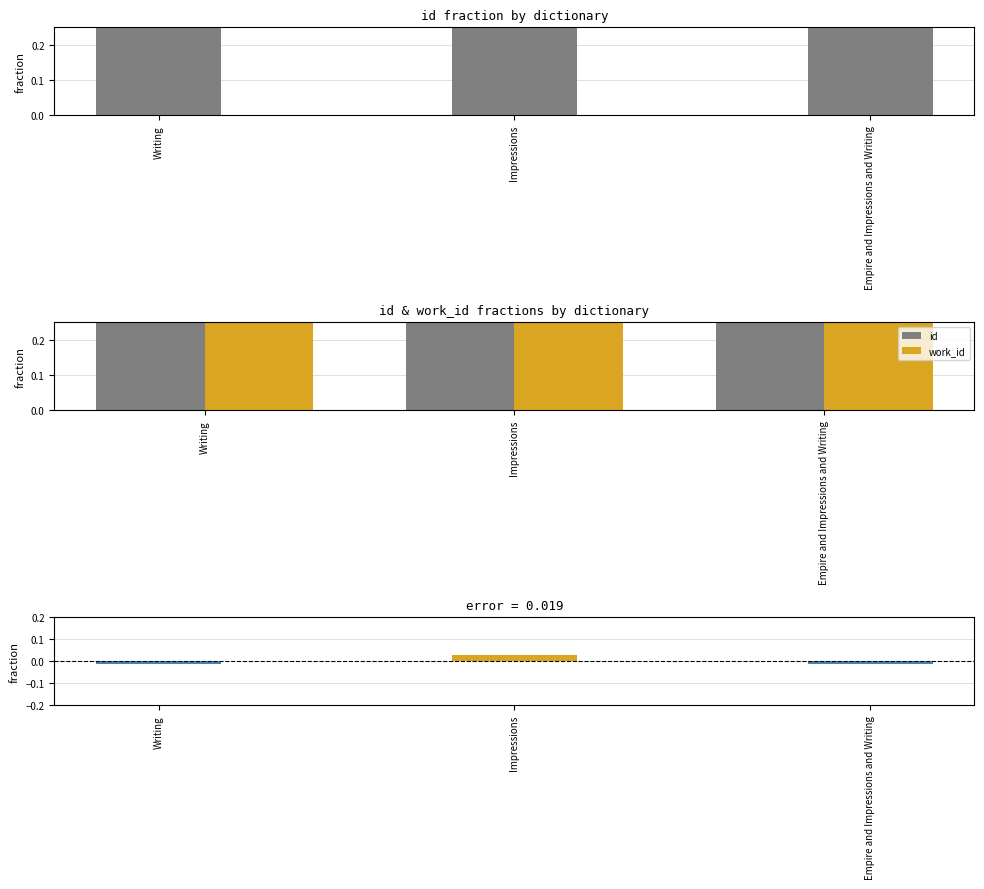

At which category is the sum across all series the highest?

Impressions